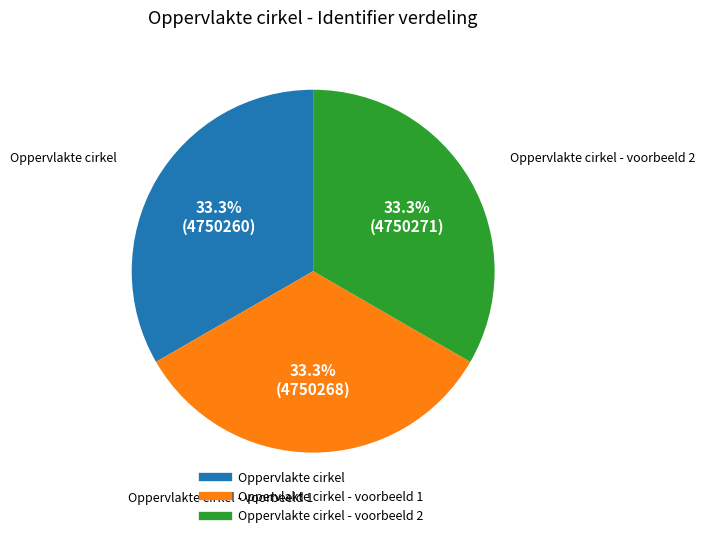

Is there a majority slice in this chart?

No